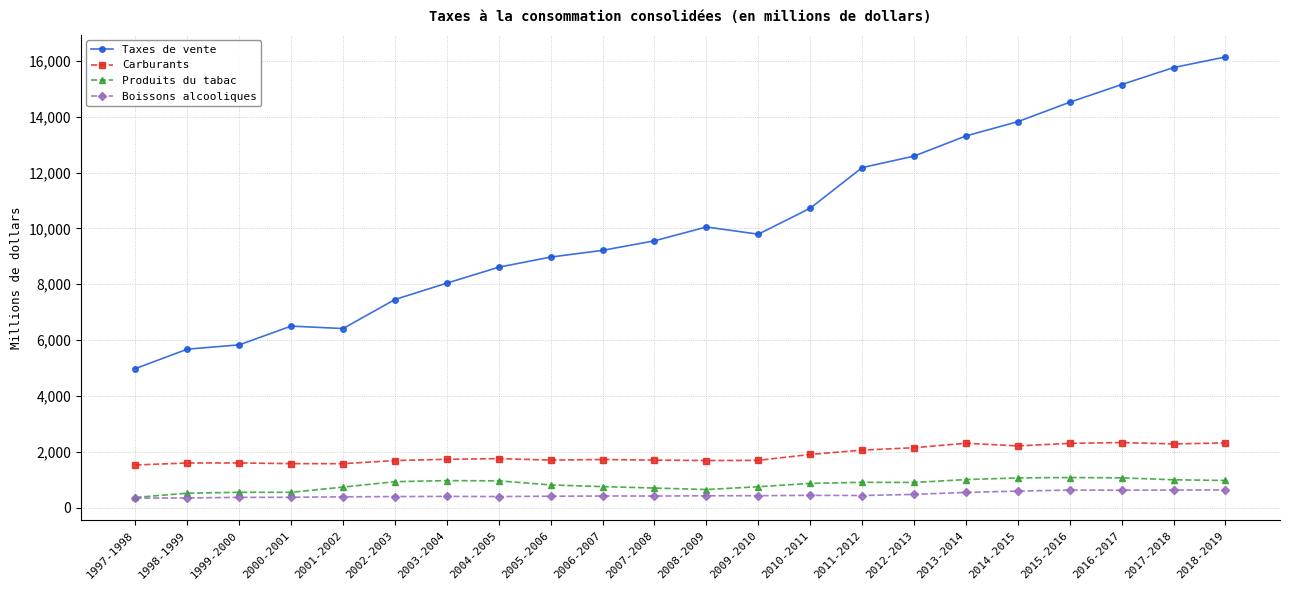

What is the minimum value shown in the chart?

344